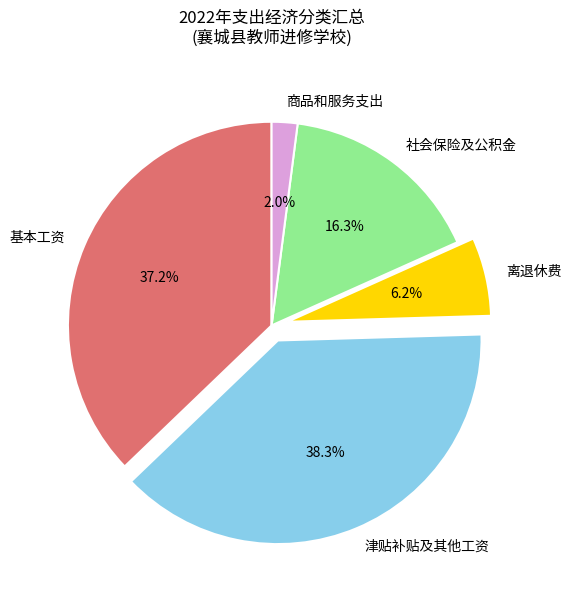

What percentage is NOT represented by 离退休费?

93.8%